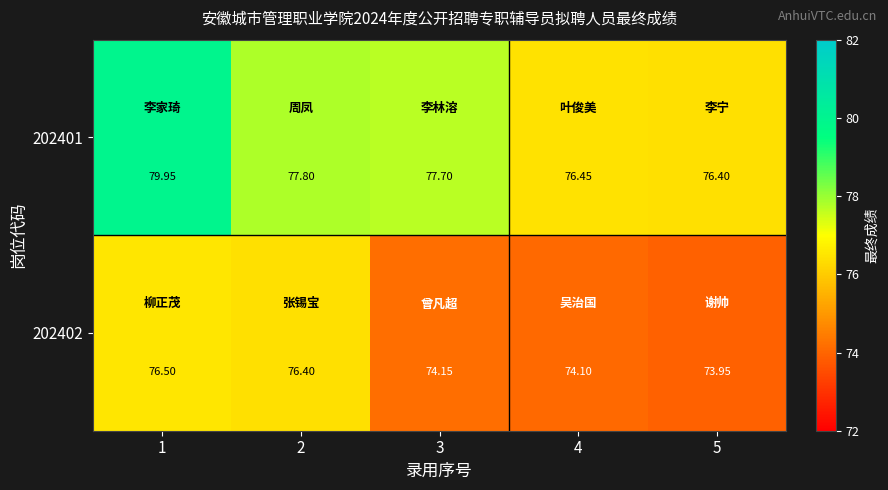

Is the value of 202401 at 4 greater than the value of 202402 at 2?

Yes